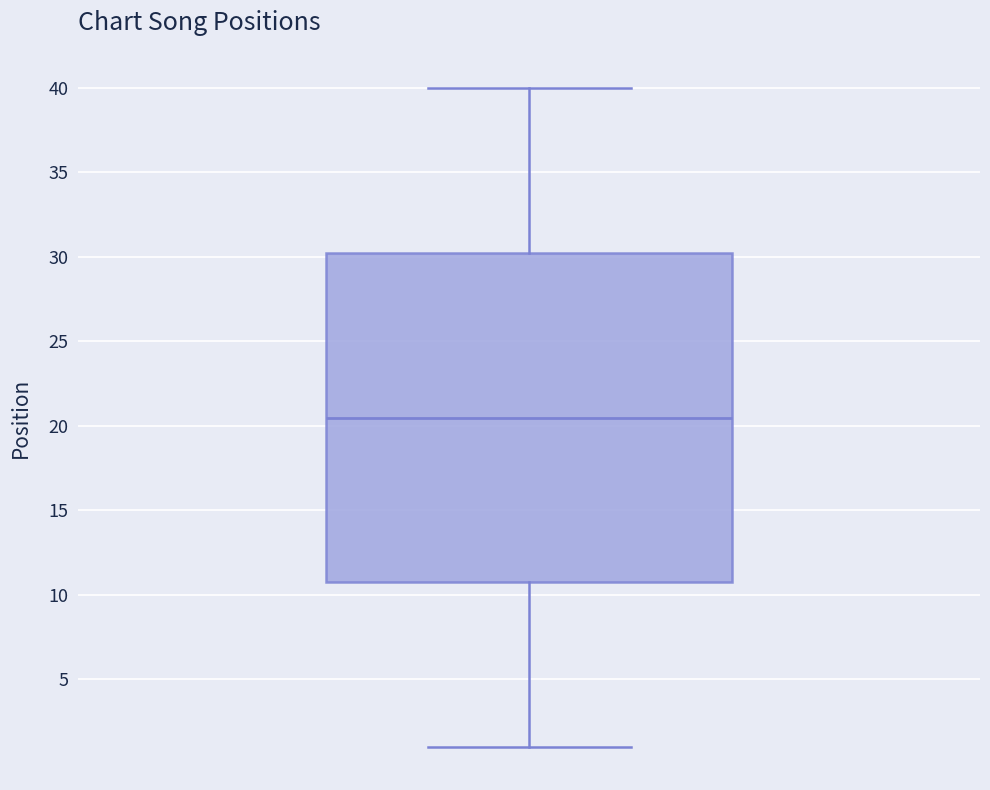

Read this box plot against the y-axis: the position of the median line, the range covered by the box, and the ends of both whiskers. The values are not printed on the chart, so give them approximately, as read against the axis.

median 20.5, box 11.0 to 30.5, whiskers 1.0 to 40.0